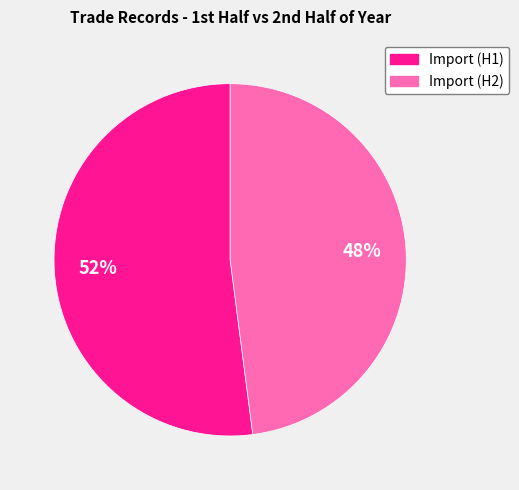

Does any single category account for the majority?

Yes